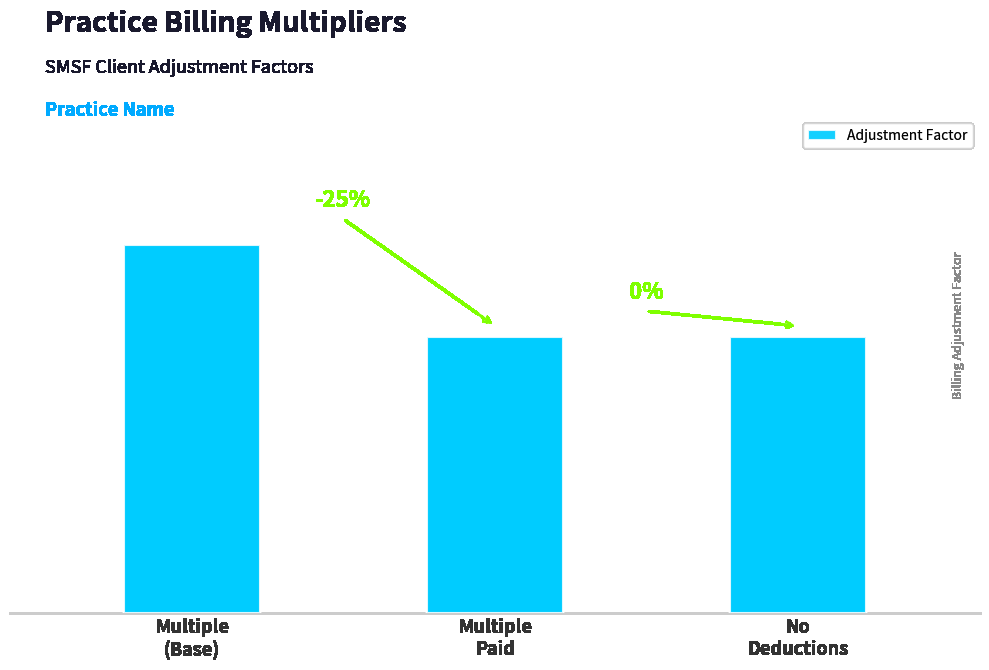

How many values are between 0 and 1?

3